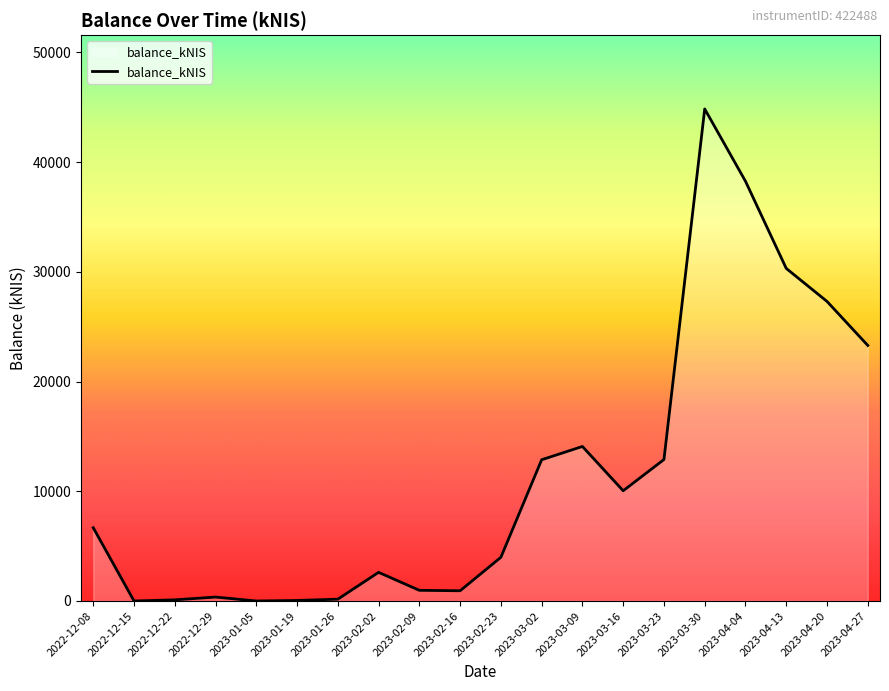

What is the sum of all values?

229711.4